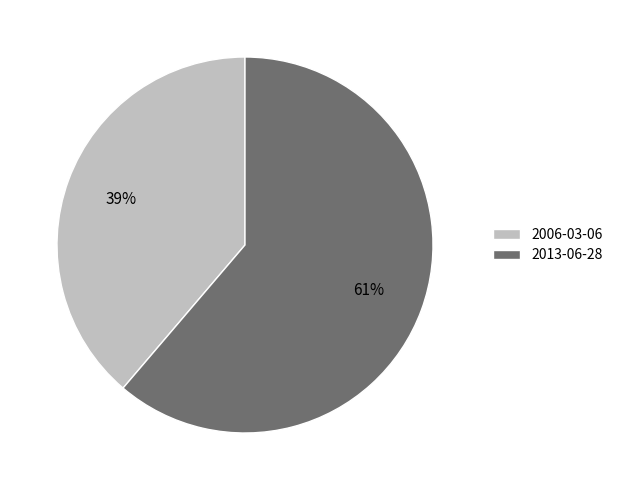

Which category has the smallest portion of the pie?

2006-03-06